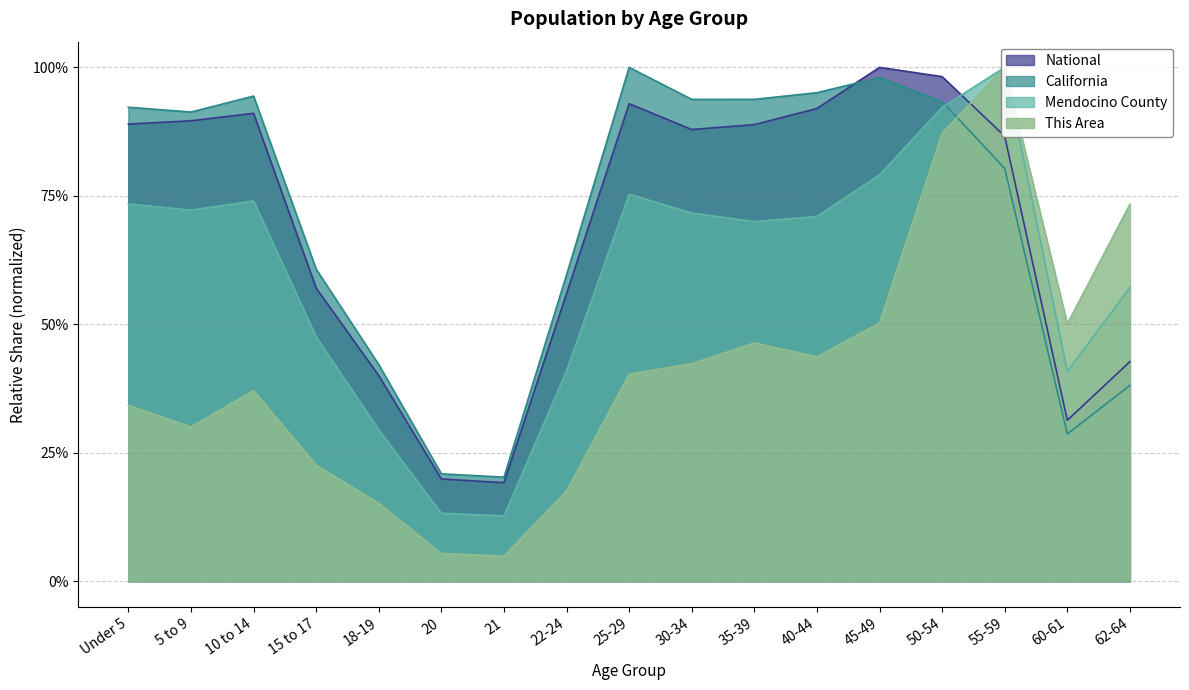

The National series shows 0.9 at 30-34. True or false?

True